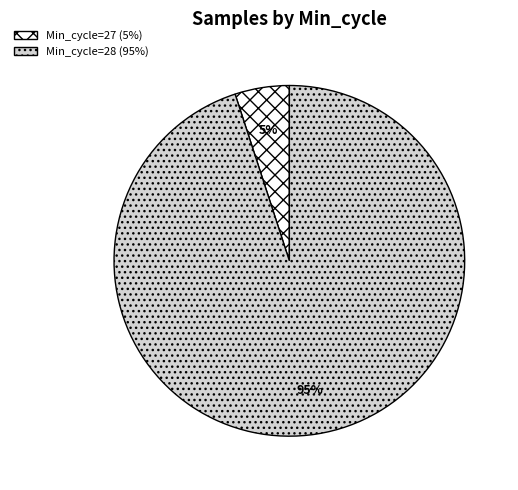

To the nearest percent, what is the average slice percentage?

50%